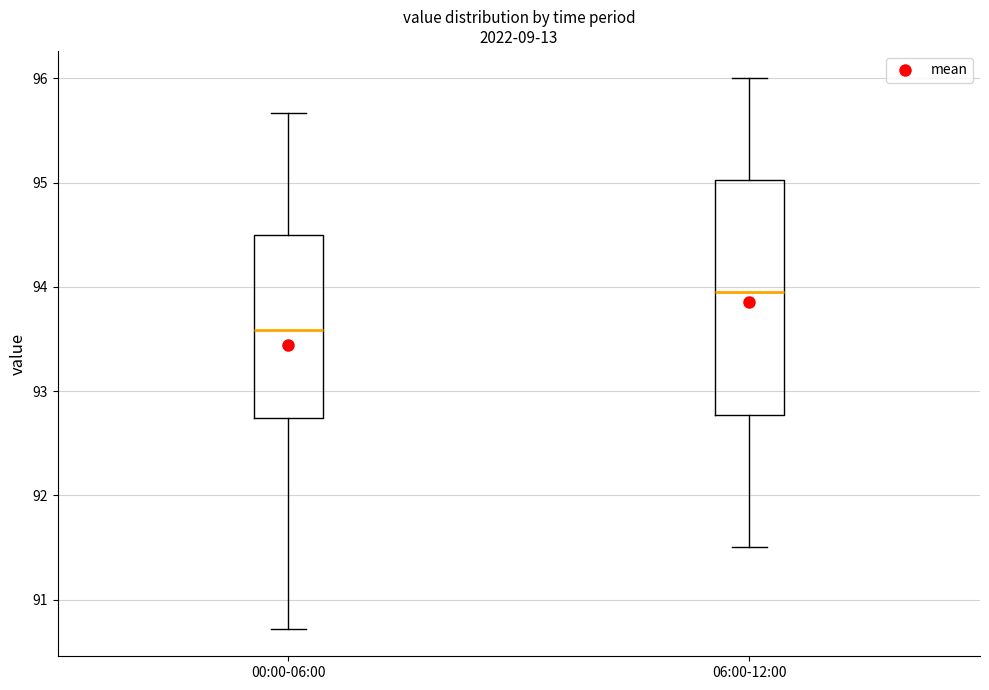

Which box is the tallest, from its lower edge to its upper edge?

06:00-12:00